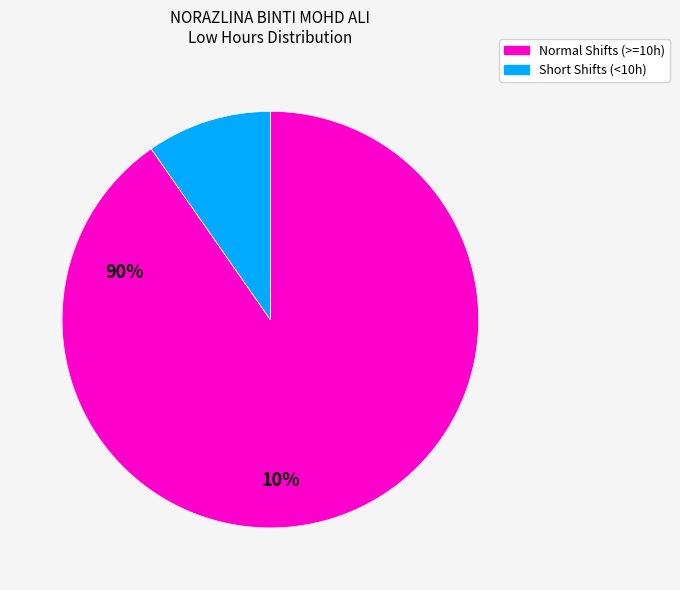

Is there any slice that represents more than half of the pie?

Yes